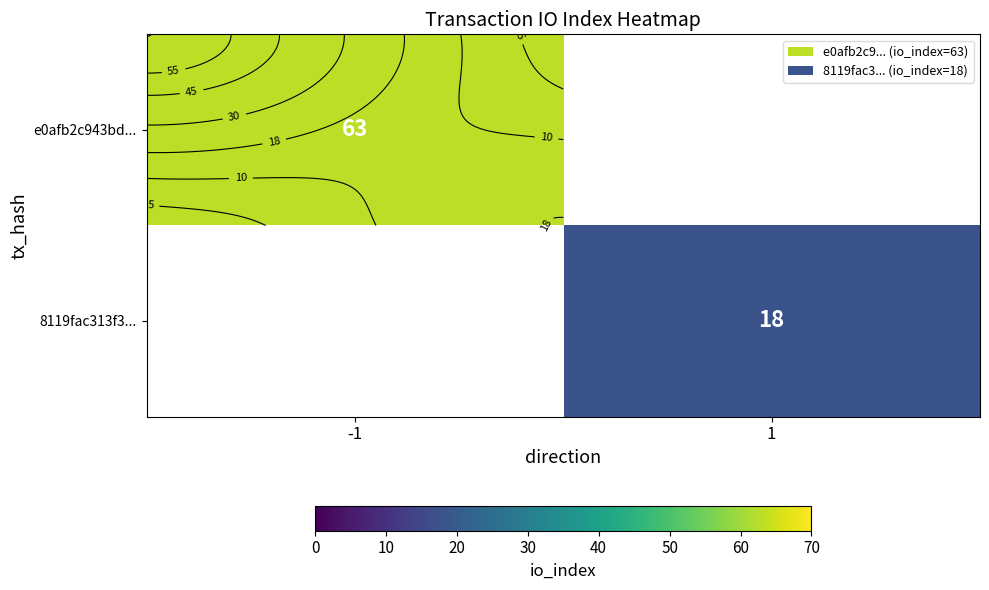

List the series in order of their overall mean, highest first.

e0afb2c943bd..., 8119fac313f3...